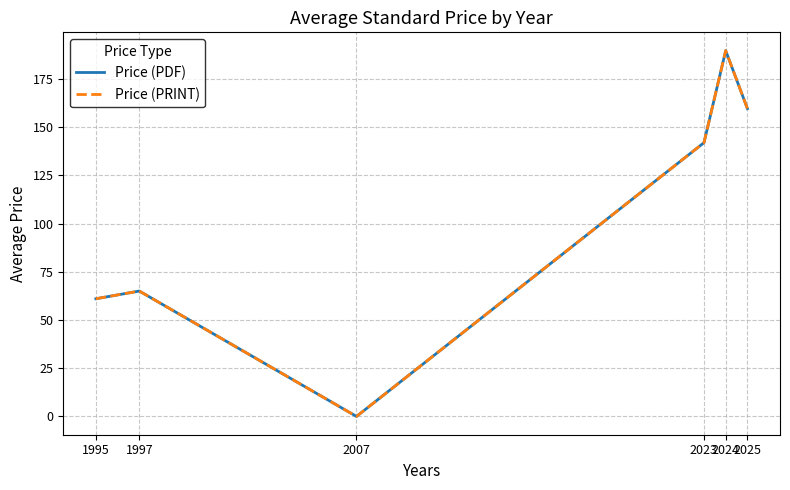

At 2025, list the series in order from largest to smallest.

Price (PDF), Price (PRINT)